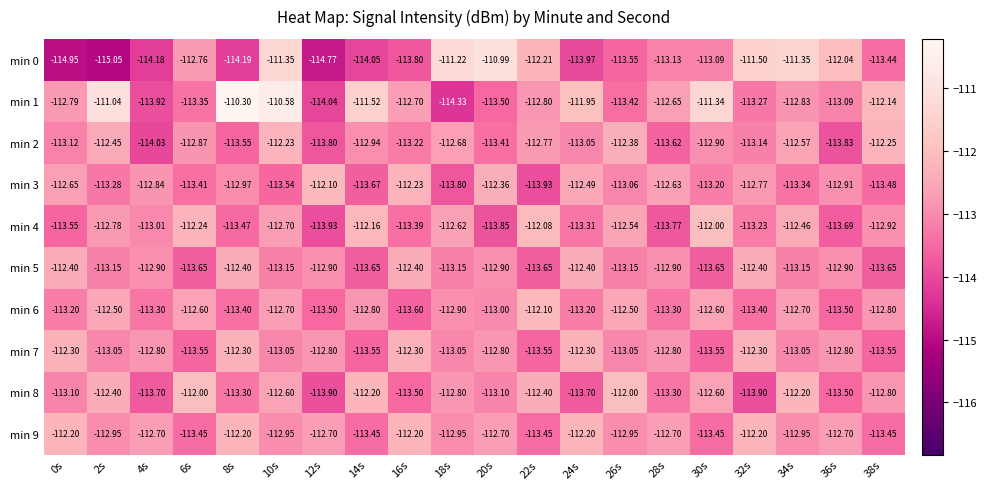

Count the number of data series in this chart.

10